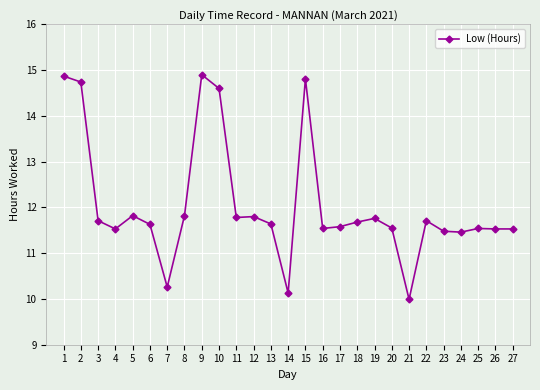

What is the approximate value at 14?

10.1